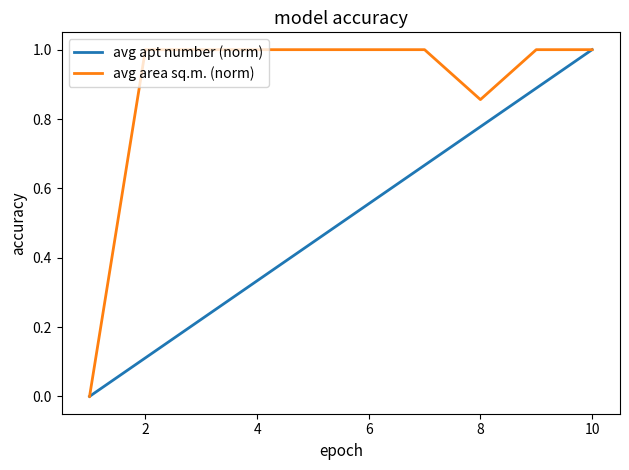

What is the maximum value shown in the chart?

1.0